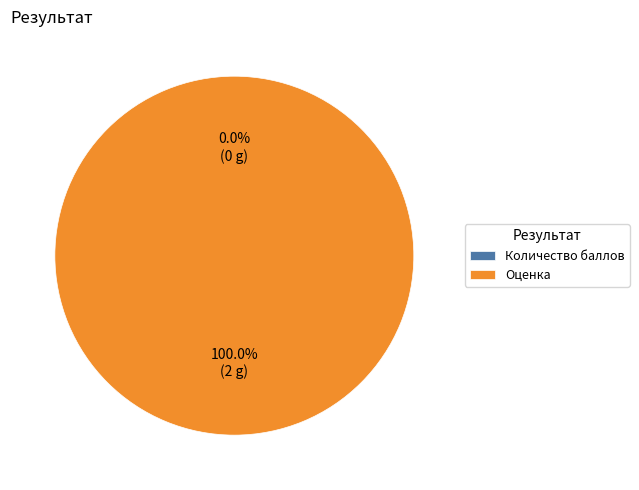

What percentage is NOT represented by Количество баллов?

100.0%